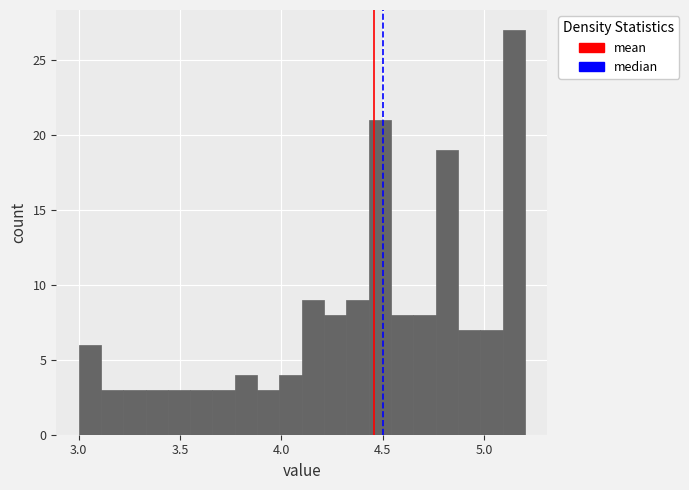

Read against the x-axis, roughly where is the centre of the tallest bar?

5.15